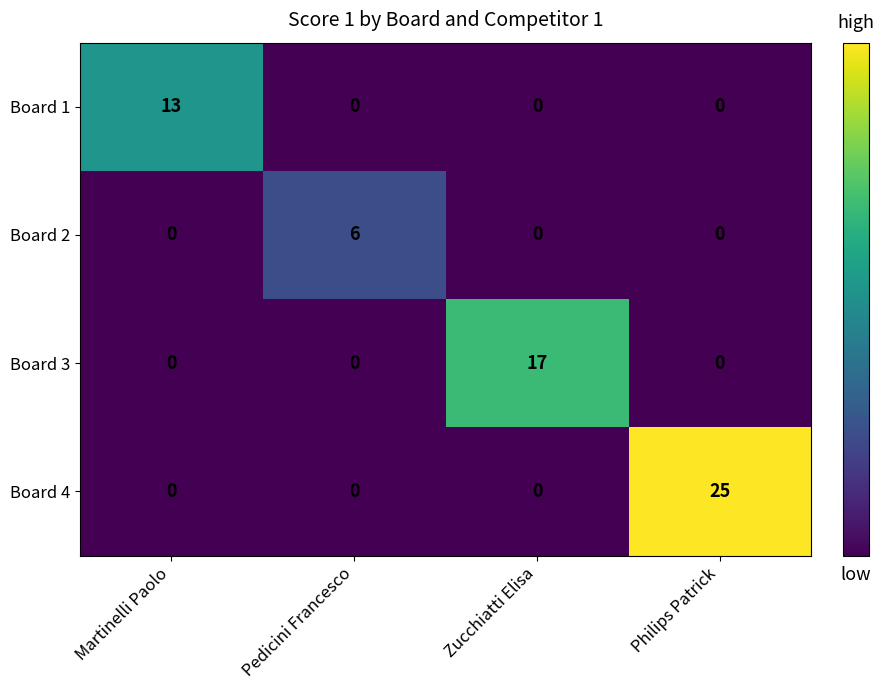

Rank the series by their average value, from lowest to highest.

Board 2, Board 1, Board 3, Board 4